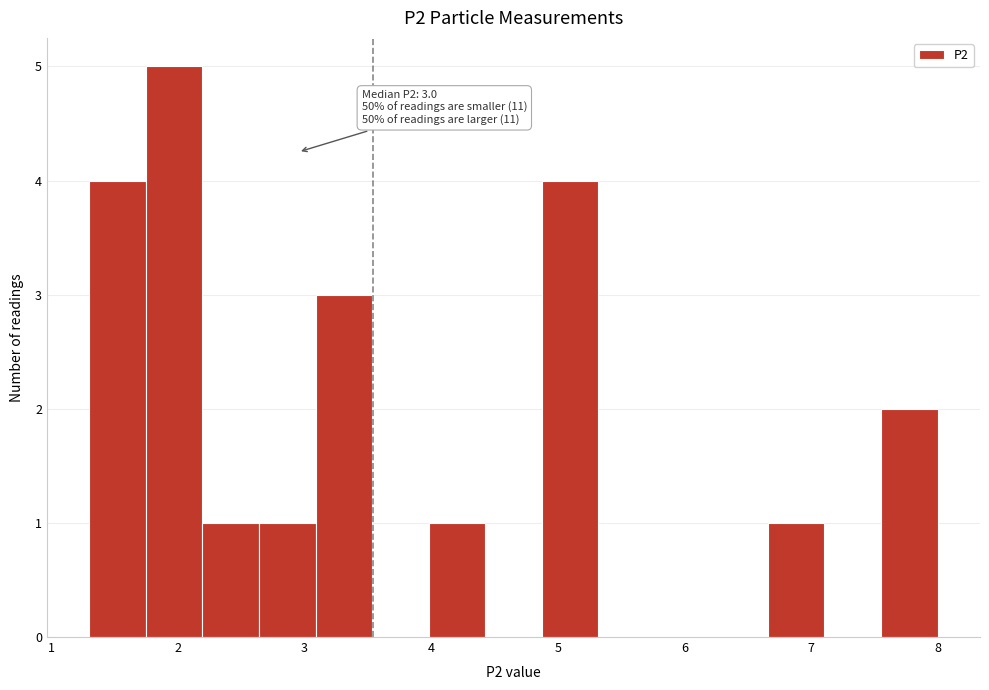

Over which range of the x-axis is the bar tallest?

1.7 to 2.2